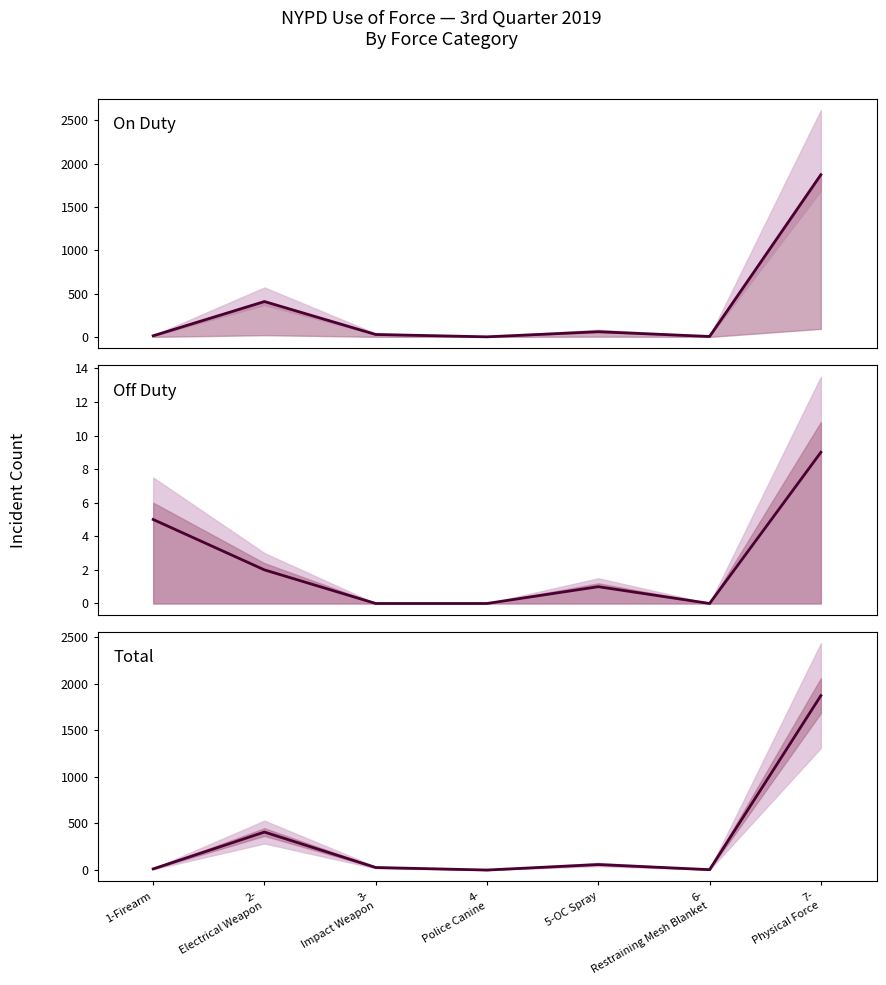

At which label is Total closest to 936?

2-
Electrical Weapon